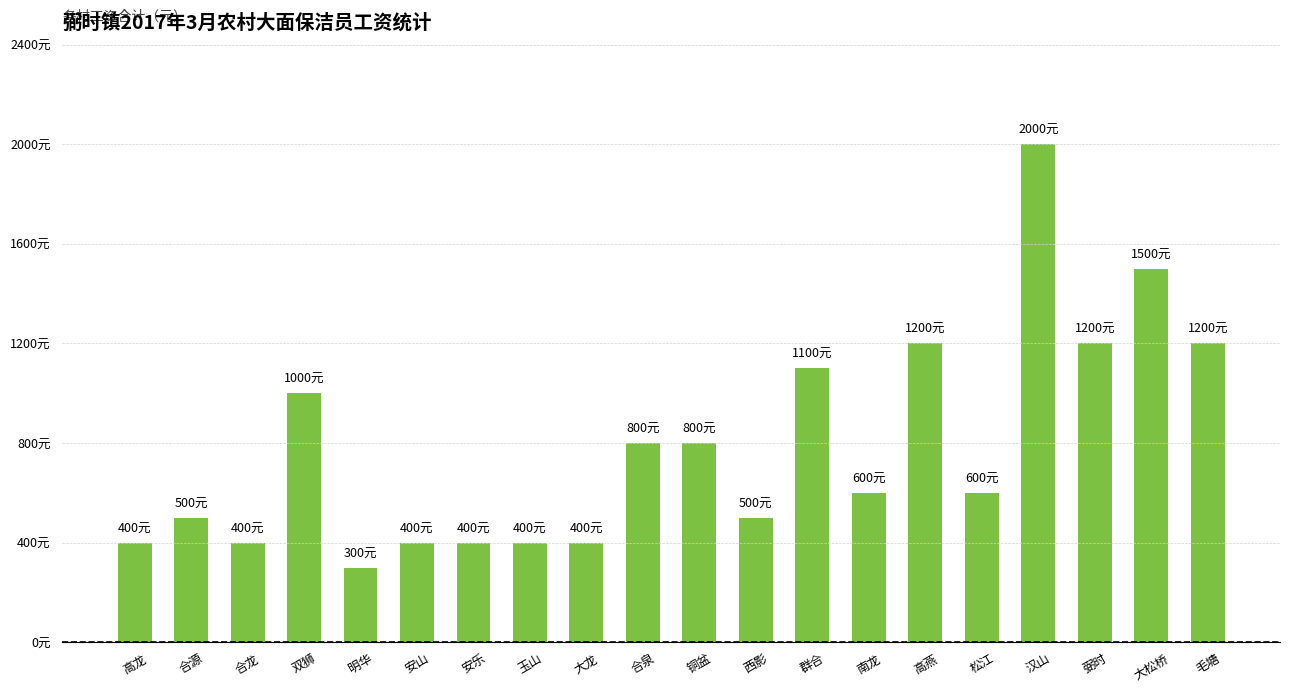

Read the value at 合泉.

800